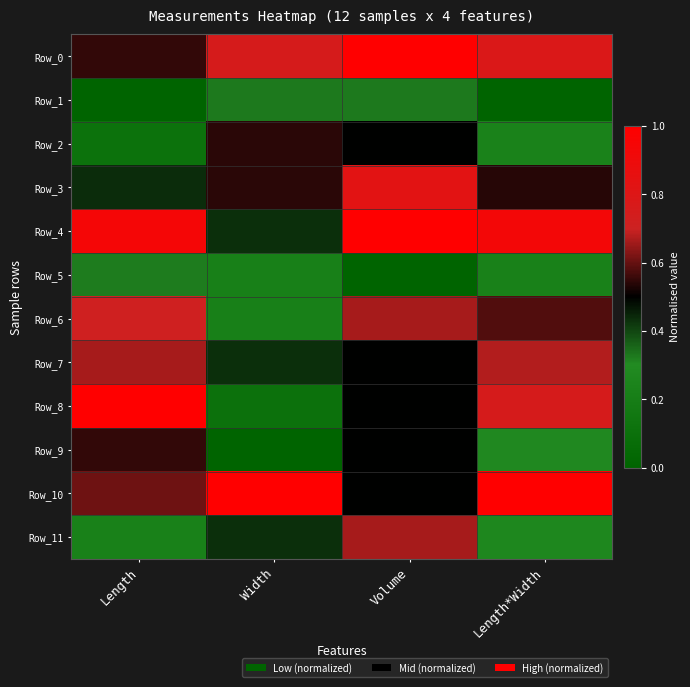

What is the difference between the highest and lowest values at Length*Width?

1.0